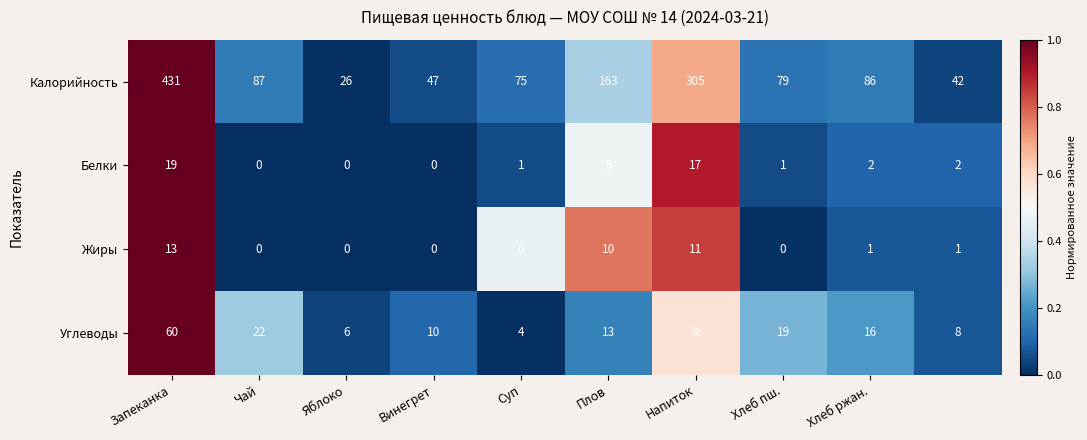

What is the highest value of the Калорийность series?

431